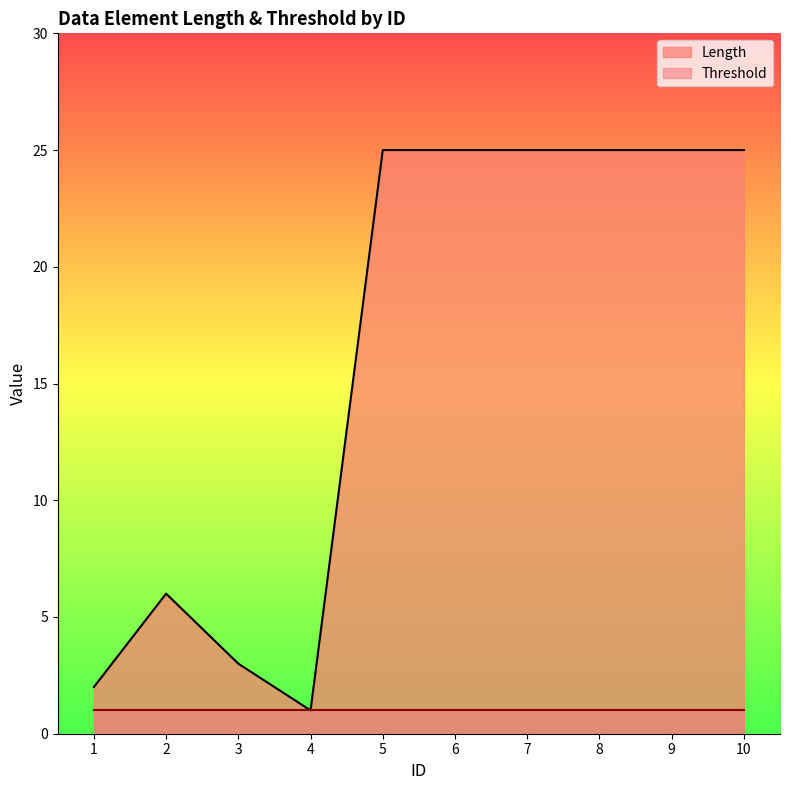

How many lines are shown in the chart?

2